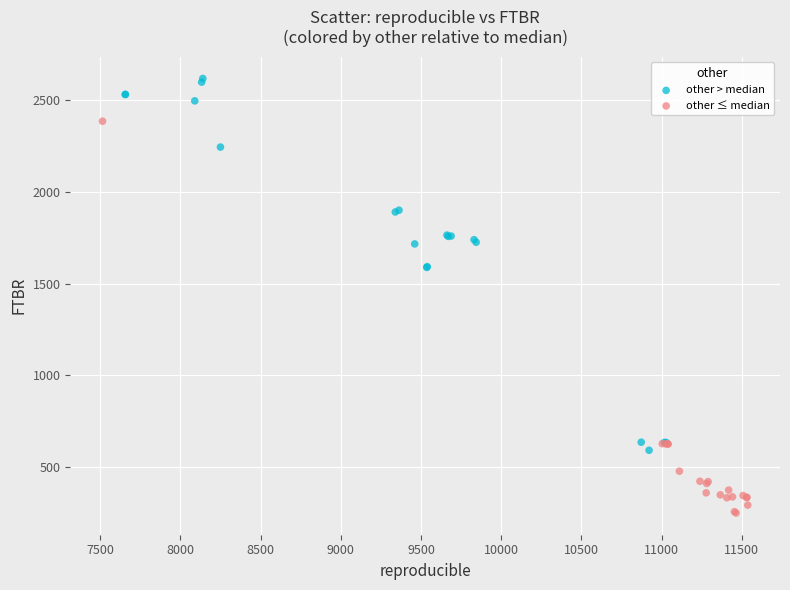

Which series has the widest spread of Y values?

other ≤ median